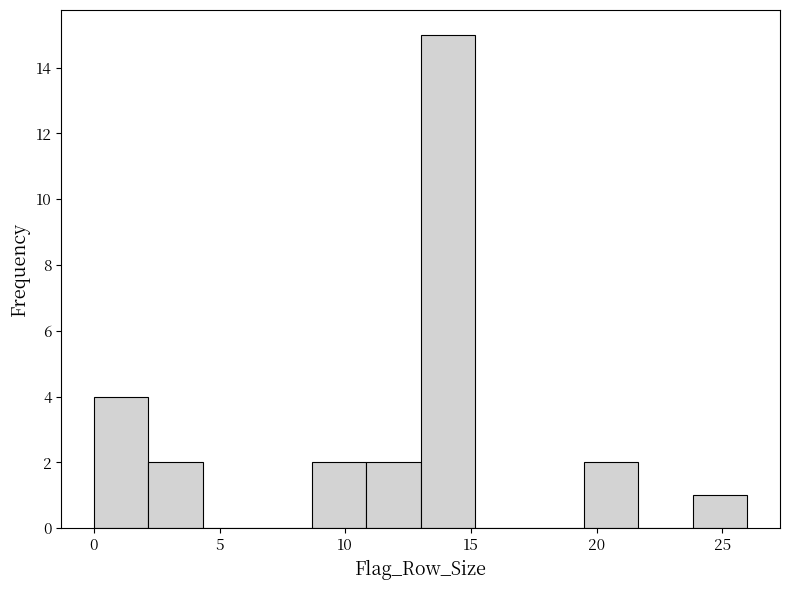

How tall is the bar that spans 24.0 to 26.0 on the x-axis? Neither the bar edges nor the heights are printed on the chart, so give them approximately, as read against the axes.

1